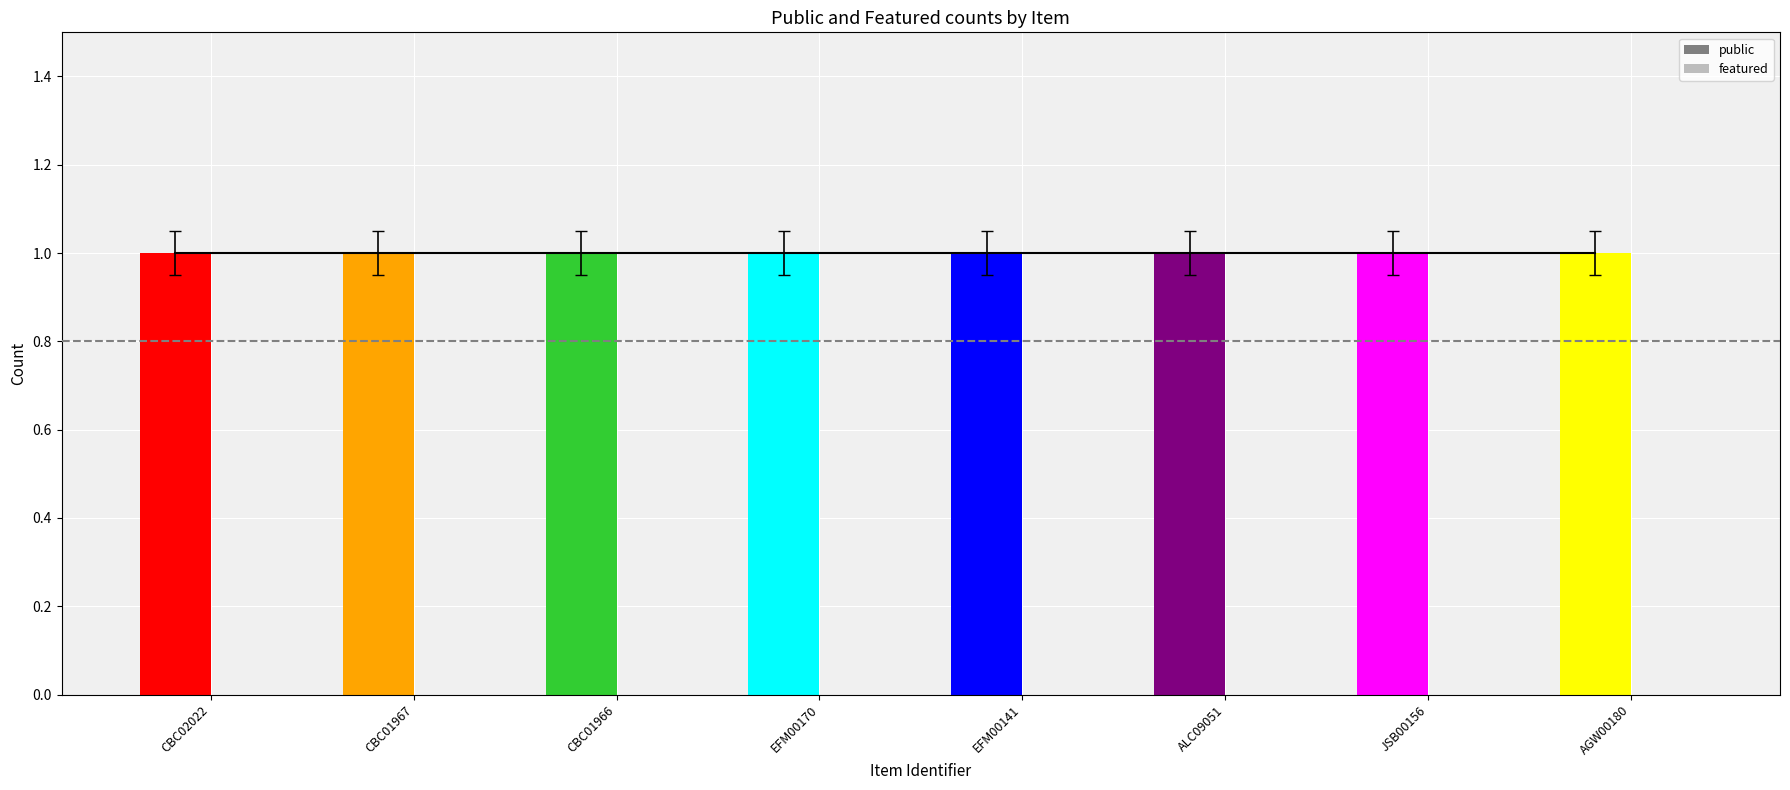

Count the number of data series in this chart.

2